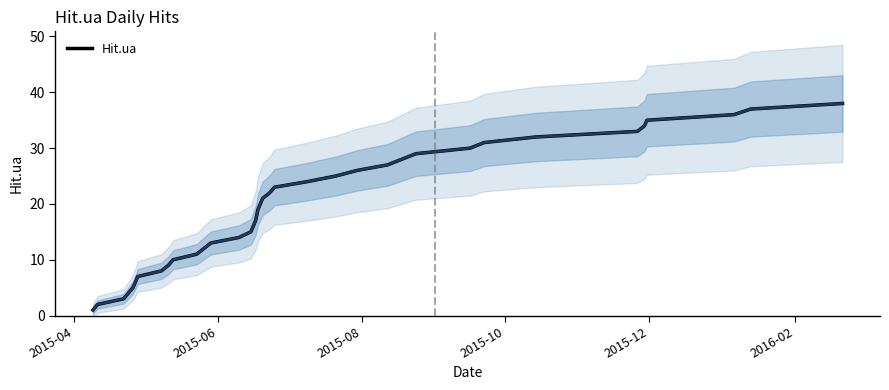

What is the difference between the maximum and second lowest values?

36